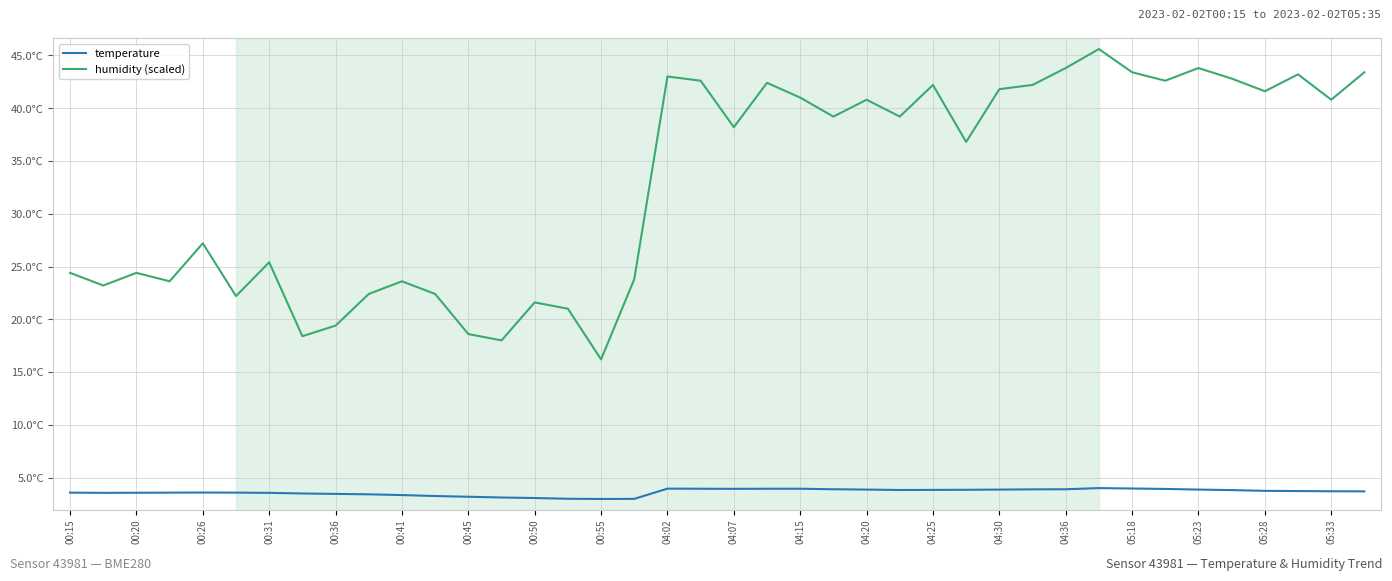

What are all the series names shown in the legend?

temperature, humidity (scaled)